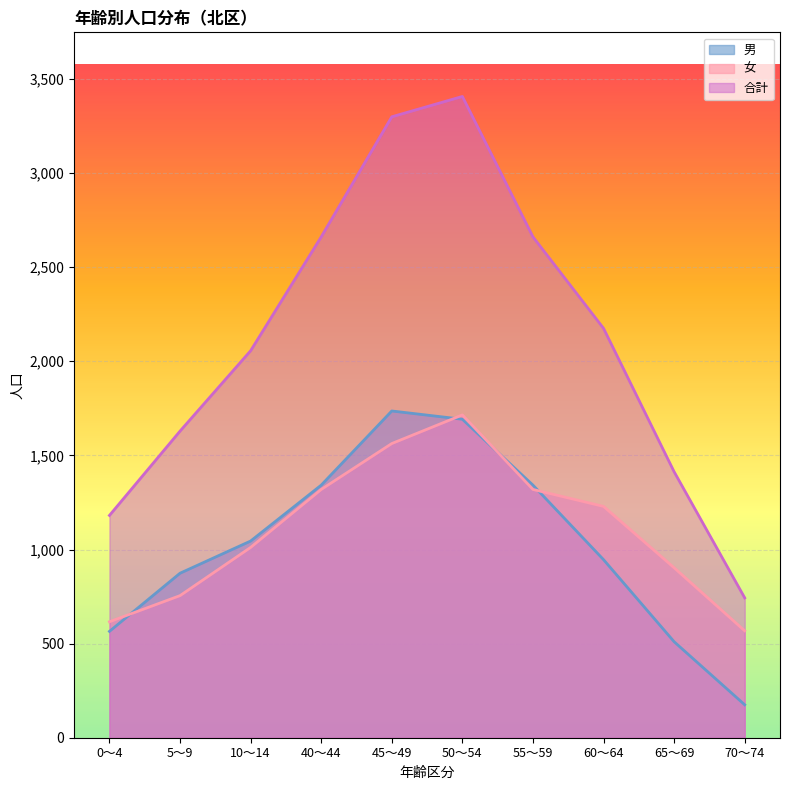

What are all the series names shown in the legend?

男, 女, 合計